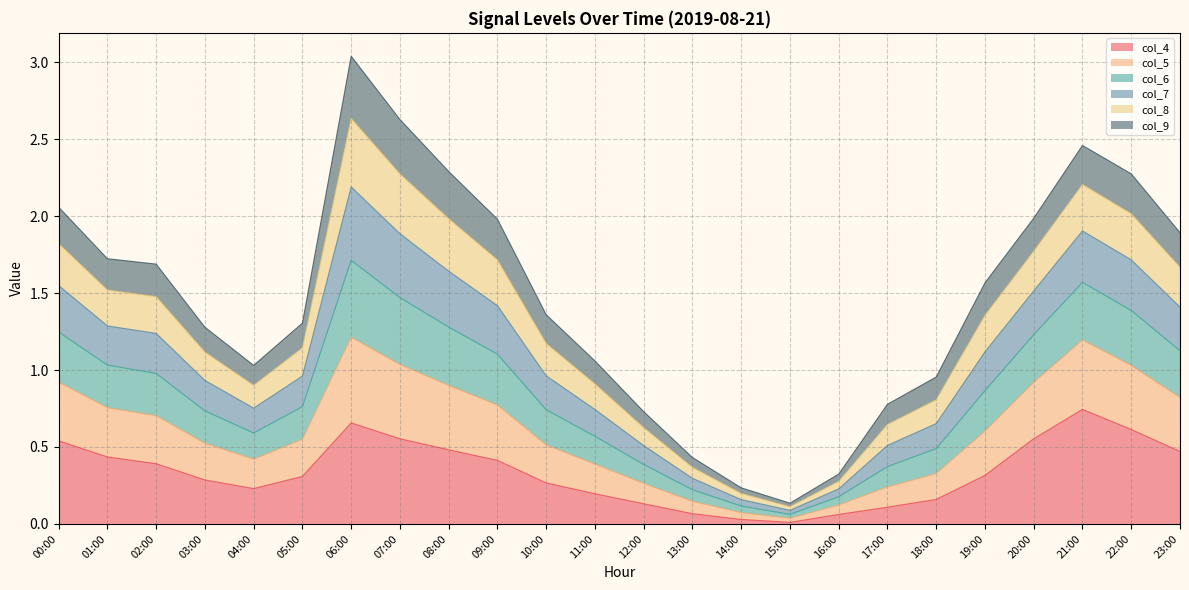

At which category does the chart reach its minimum across all series?

15:00